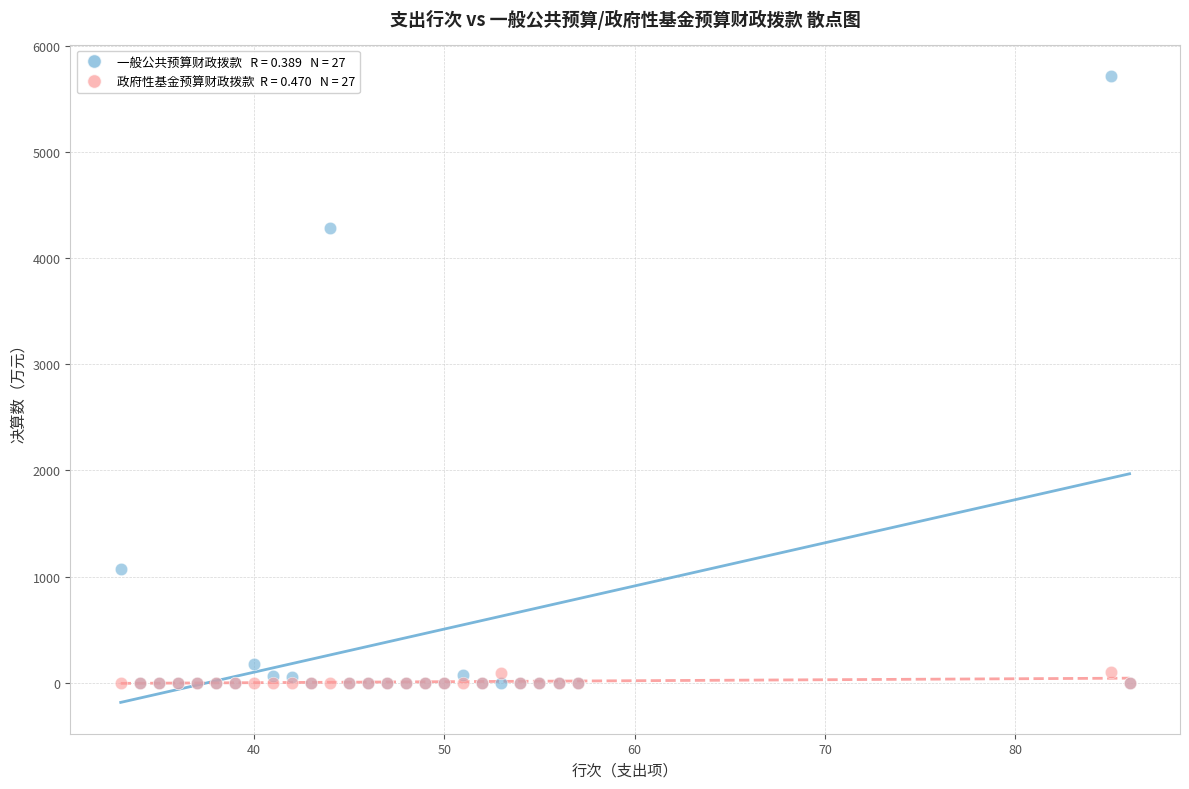

Across all series, what Y value is closest to 2859?

4279.6